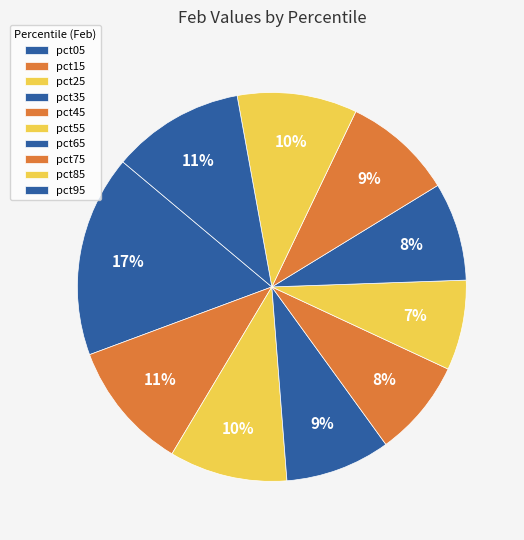

Approximately how many times larger is the value at pct35 compared to pct05?

0.5